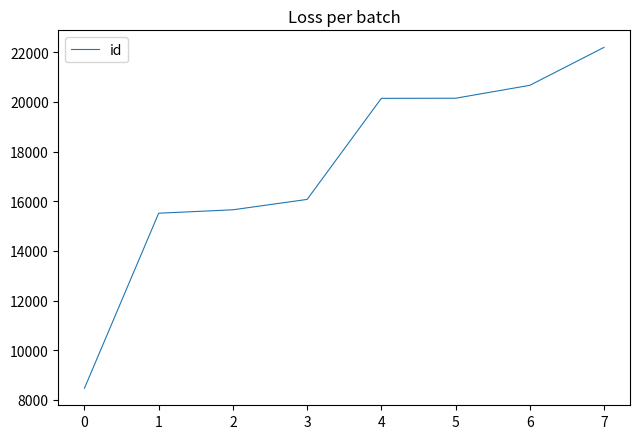

How many series are shown in this chart?

1